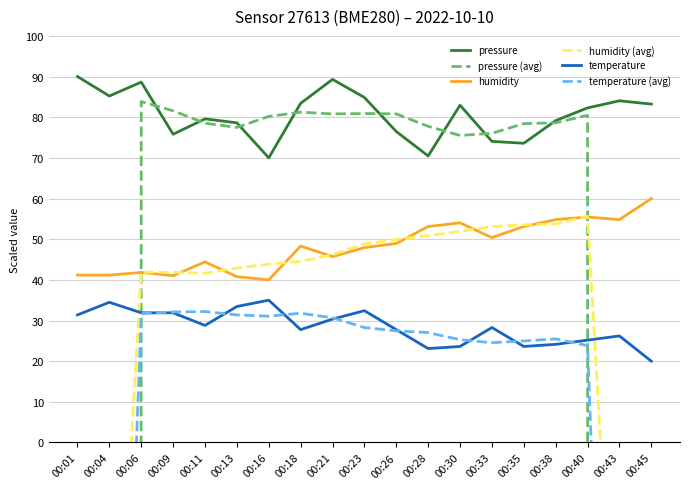

Where is humidity (avg) nearest to the value -85?

00:43